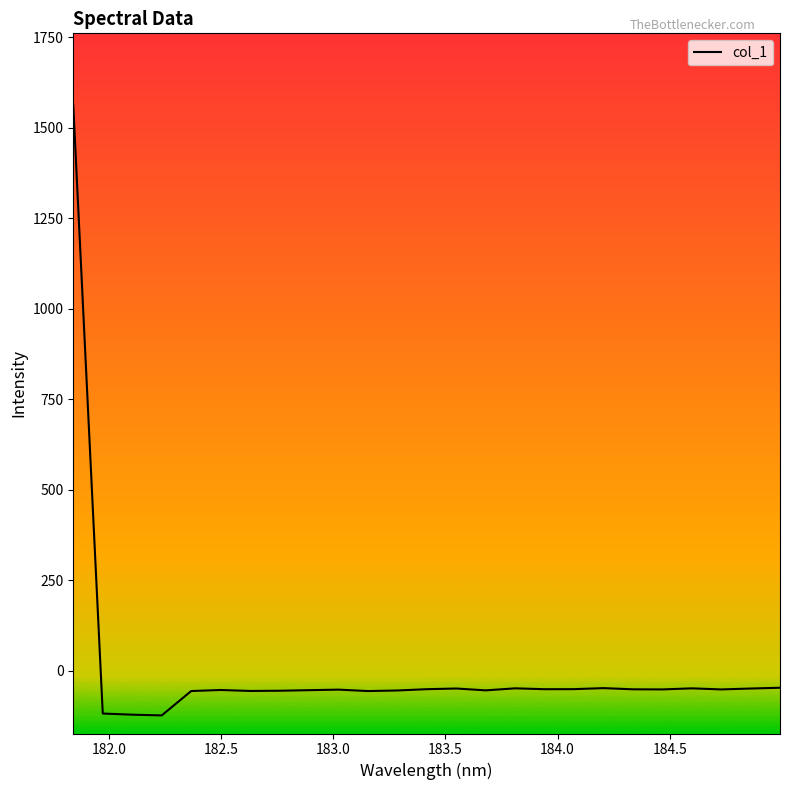

What is the smallest value displayed?

-123.0